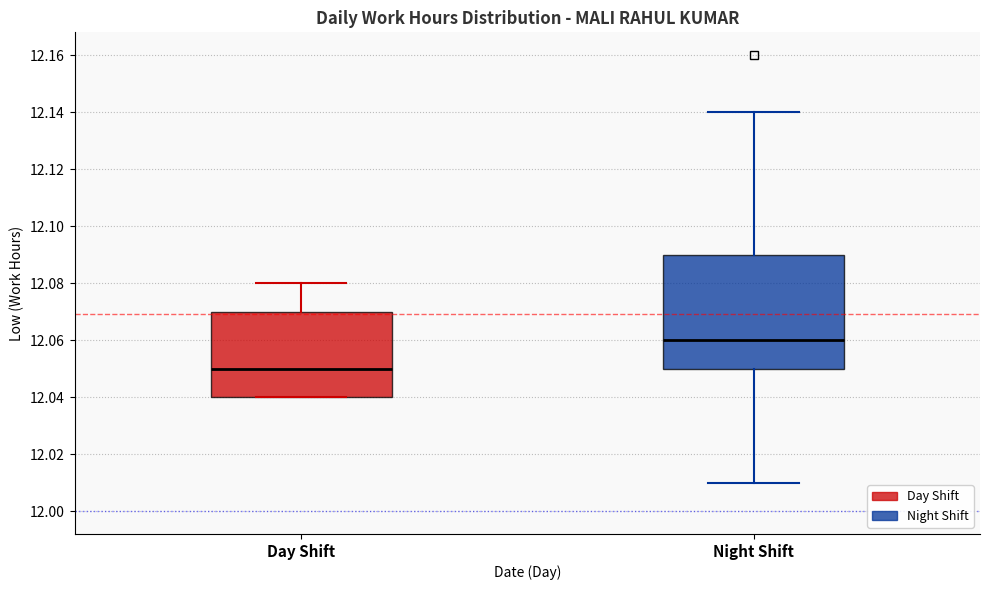

Reading left to right, read every box against the y-axis: the position of its median line, the range the box covers, and the ends of its whiskers. The values are not printed on the chart, so give them approximately, as read against the axis.

Day Shift: median 12.05, box 12.04 to 12.07, whiskers 12.04 to 12.08
Night Shift: median 12.06, box 12.05 to 12.09, whiskers 12.01 to 12.14